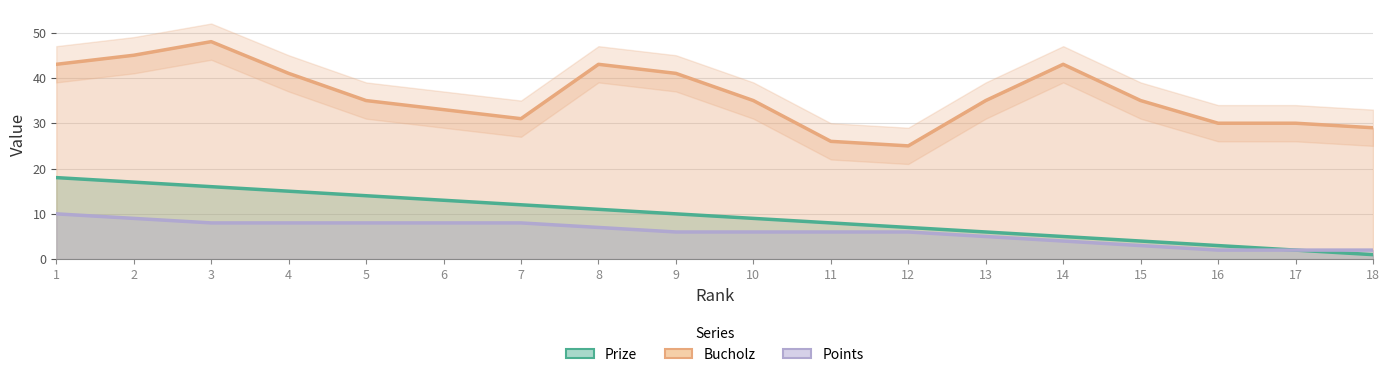

What is the sum of the Prize values at 10 and 15?

13